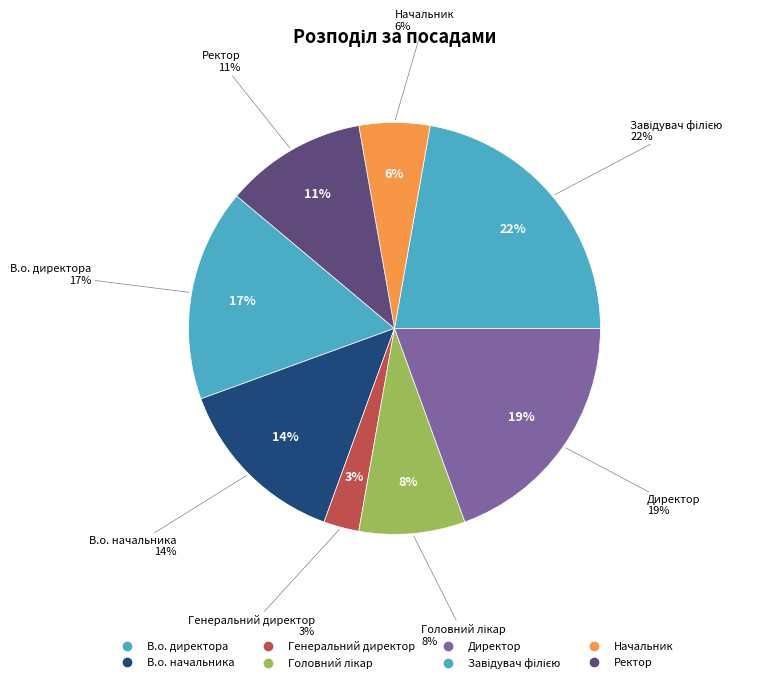

Approximately how many times larger is the value at Генеральний директор compared to Головний лікар?

0.3